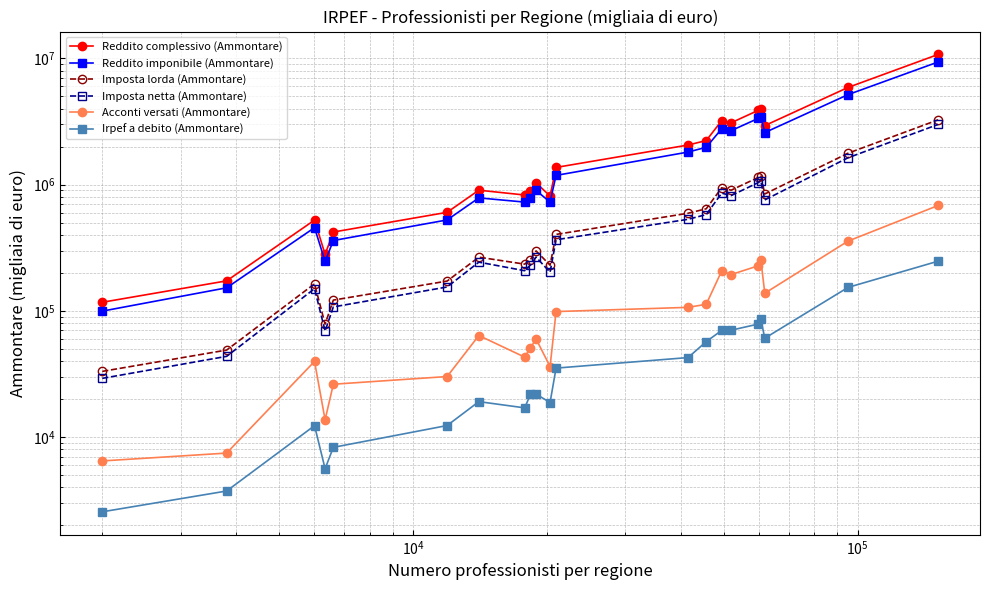

Which series has the widest spread of values?

Reddito complessivo (Ammontare)